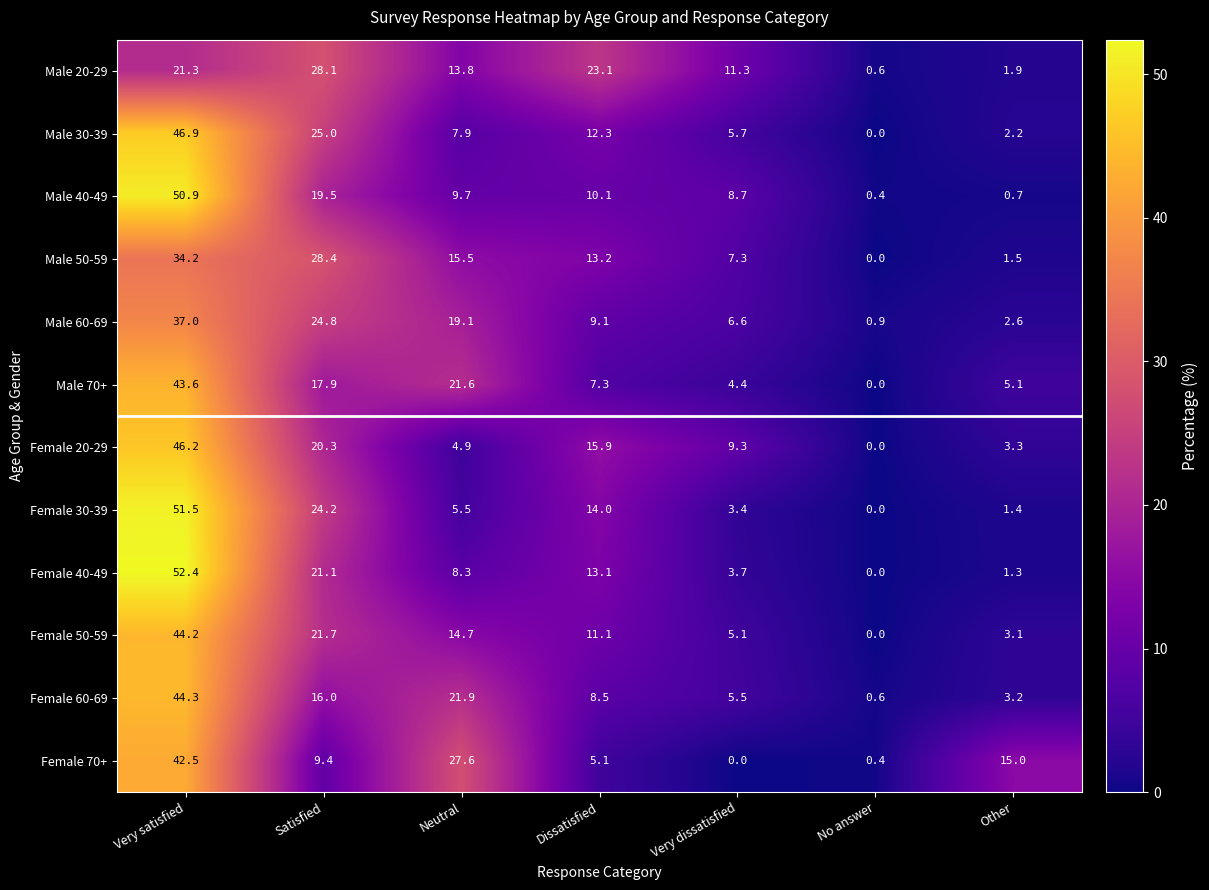

At which category is the sum across all series the highest?

Very satisfied